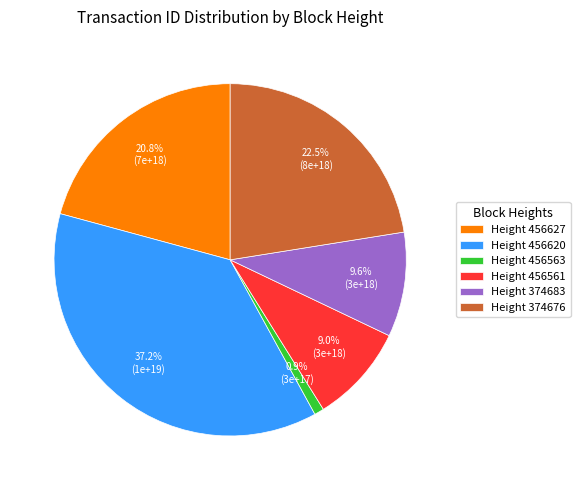

Rank the categories by value from lowest to highest.

Height 456563, Height 456561, Height 374683, Height 456627, Height 374676, Height 456620